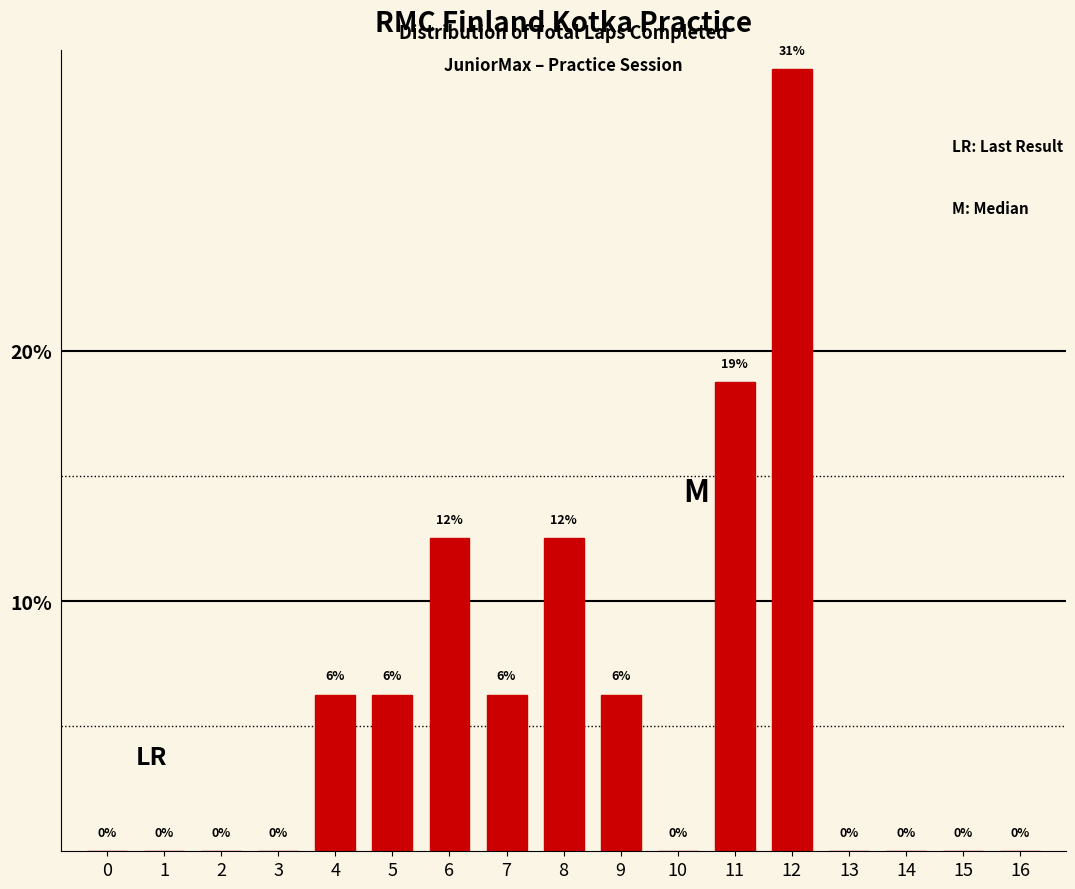

True or false: the data shows 21.2 at 12.

False